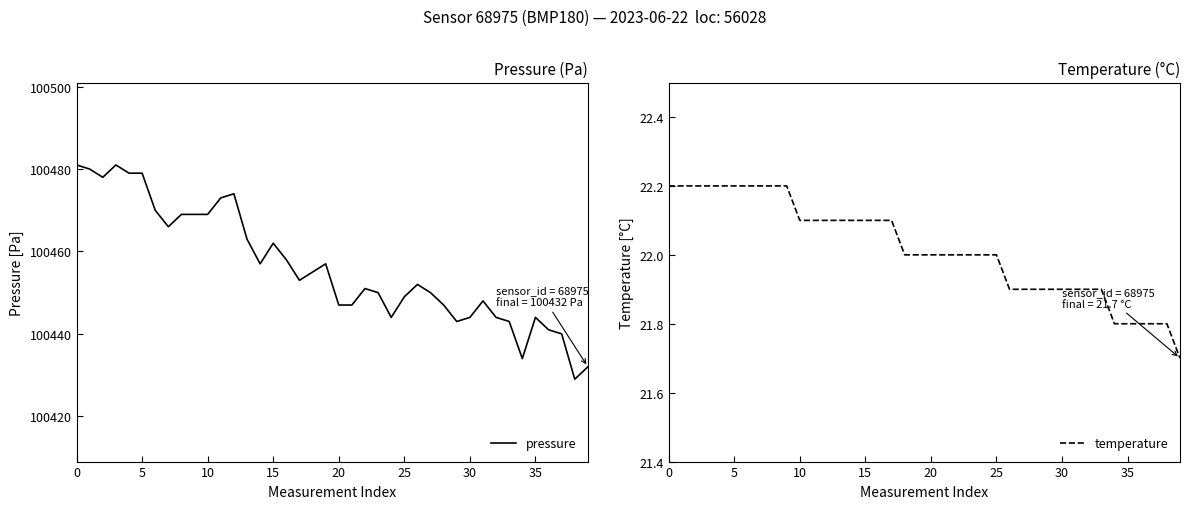

What is the maximum value for pressure?

100481